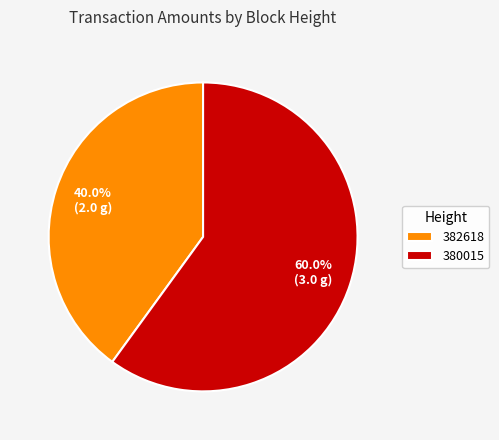

Rank the categories by value from lowest to highest.

382618, 380015